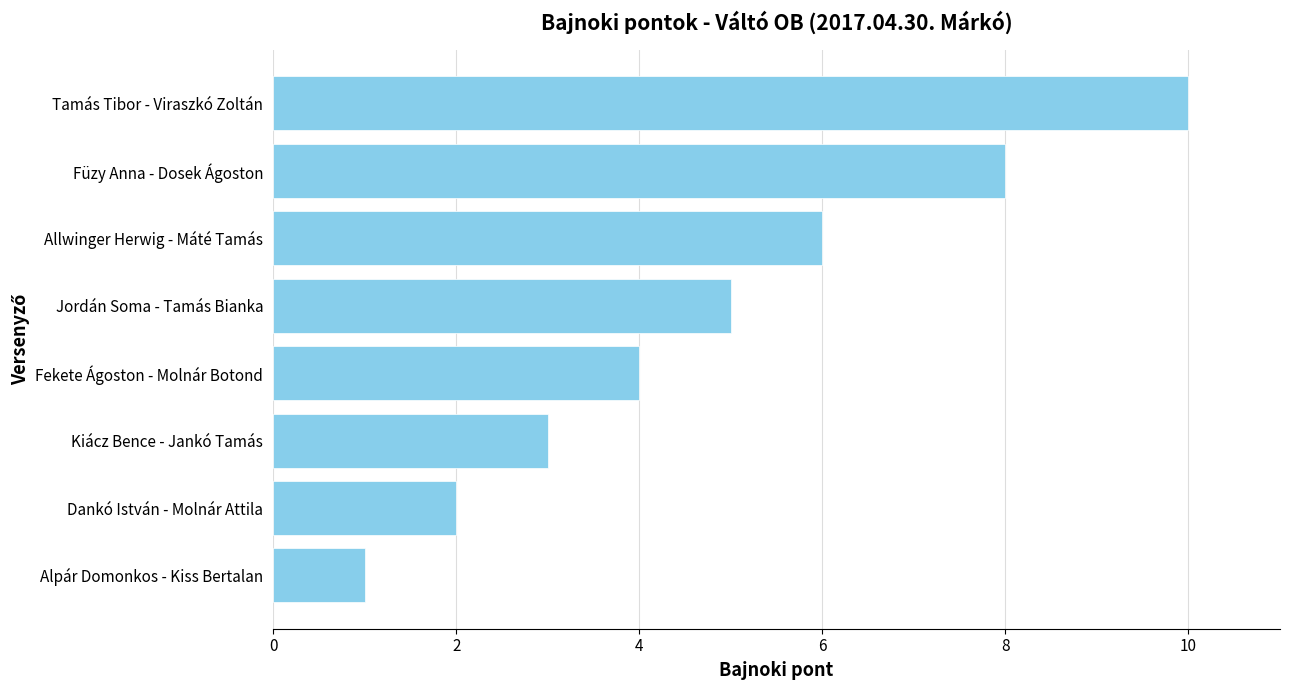

Rank the categories by value from highest to lowest.

Tamás Tibor - Viraszkó Zoltán, Füzy Anna - Dosek Ágoston, Allwinger Herwig - Máté Tamás, Jordán Soma - Tamás Bianka, Fekete Ágoston - Molnár Botond, Kiácz Bence - Jankó Tamás, Dankó István - Molnár Attila, Alpár Domonkos - Kiss Bertalan